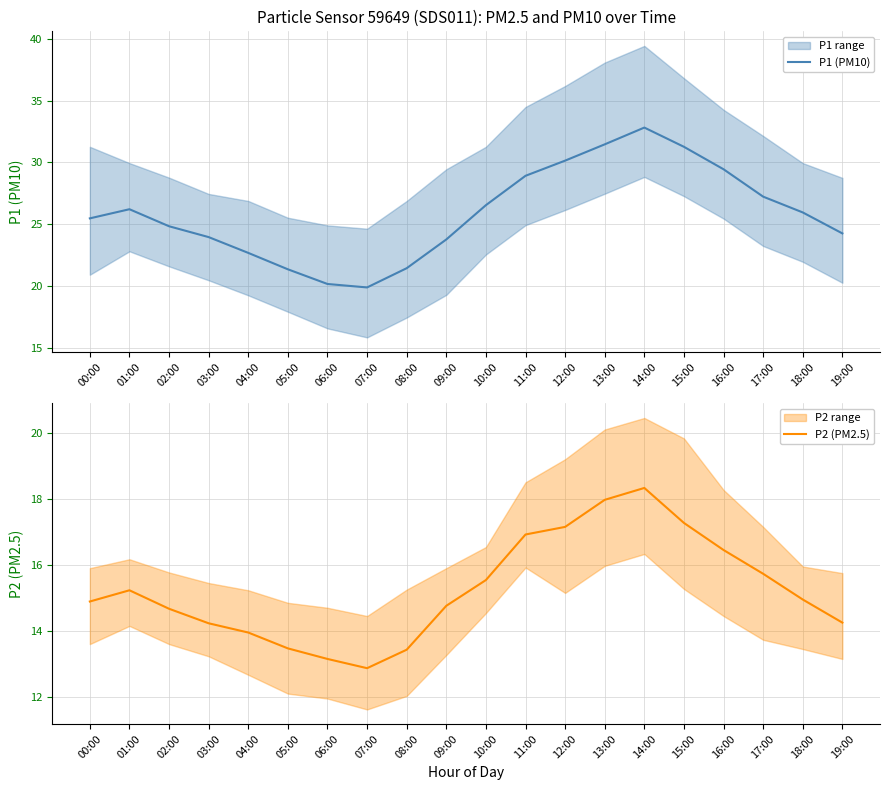

Reading left to right, transcribe all the data shown in this chart.

P1 (PM10): 25.5	26.2	24.8	23.9	22.7	21.3	20.1	19.9	21.4	23.8	26.5	28.9	30.1	31.5	32.8	31.3	29.4	27.2	25.9	24.2
P2 (PM2.5): 14.9	15.2	14.7	14.2	13.9	13.5	13.2	12.9	13.4	14.8	15.5	16.9	17.1	18.0	18.3	17.3	16.4	15.7	14.9	14.2